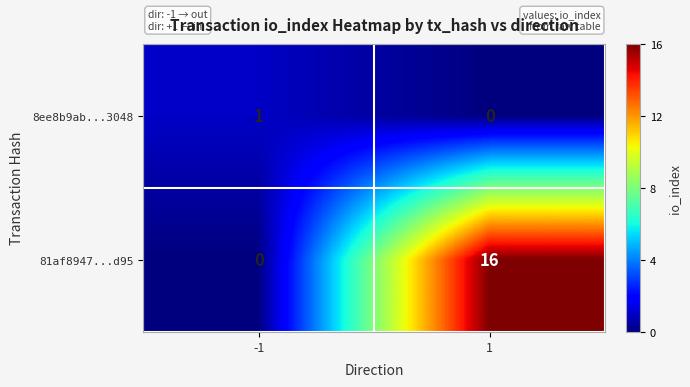

What is the sum of the 81af8947...d95 values at -1 and 1?

16